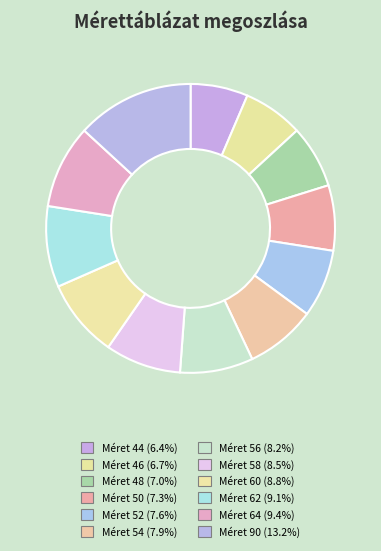

To the nearest percent, what is the average slice percentage?

8%